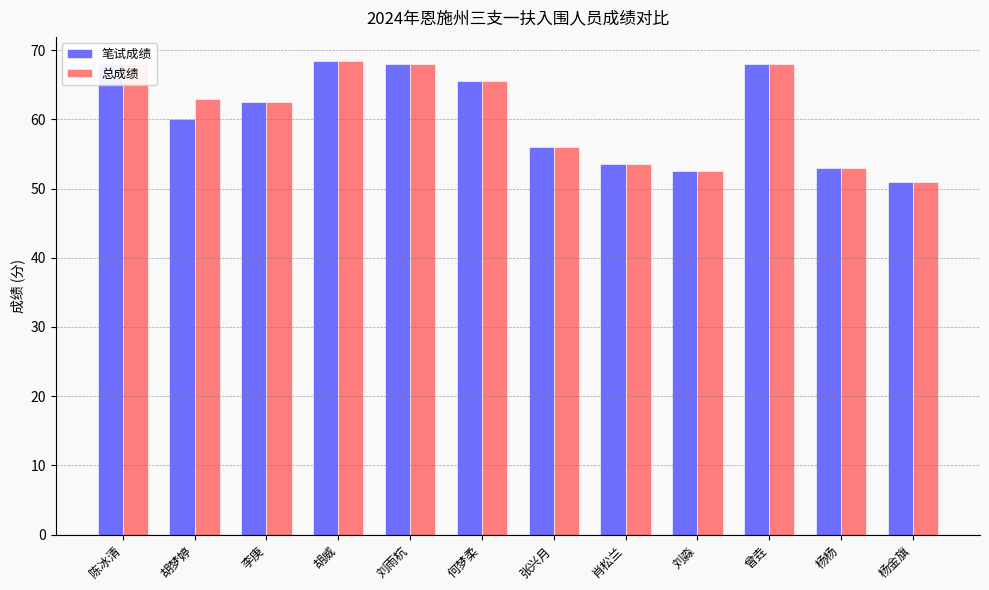

What is the difference between the second highest and second lowest values in the 笔试成绩 series?

15.5